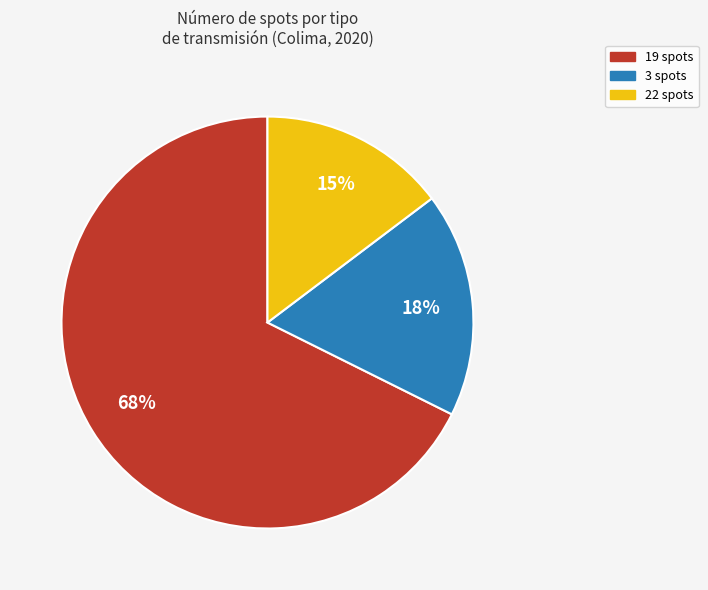

Is the sum of 22 spots and 3 spots greater than half?

No